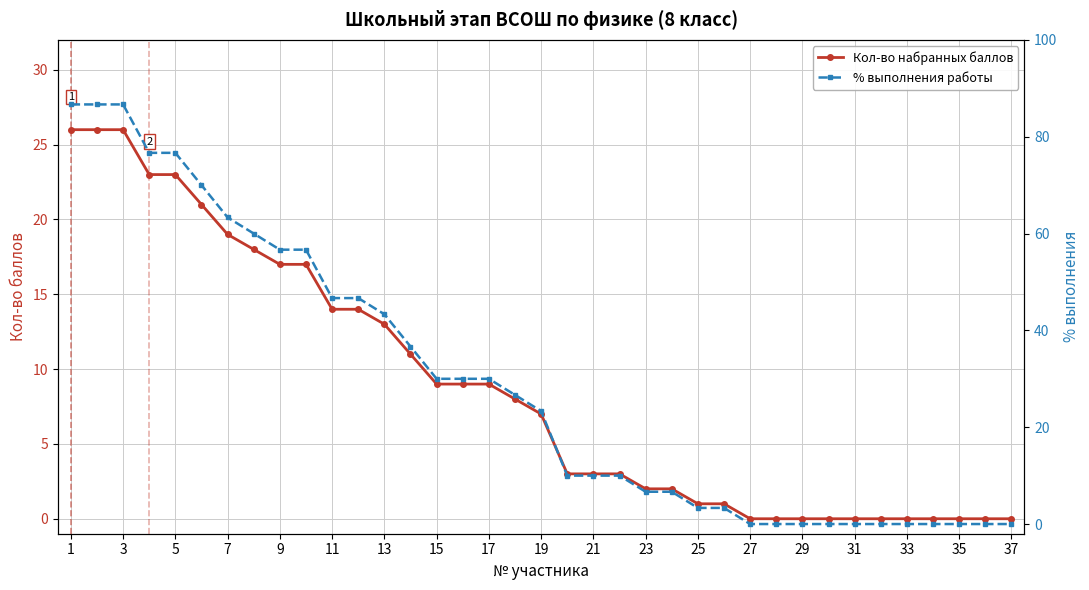

At which category is the sum across all series the highest?

1